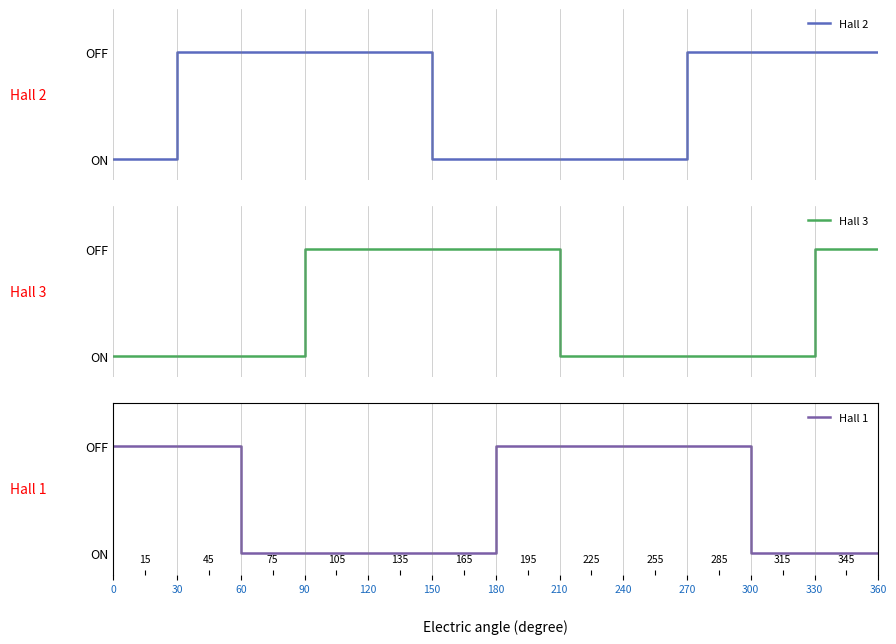

At 150, list the series in order from largest to smallest.

Hall 3, Hall 2, Hall 1